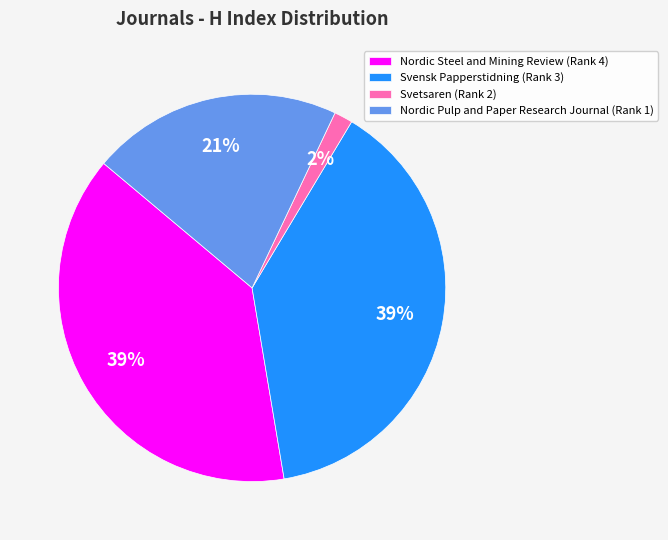

Is the sum of Nordic Steel and Mining Review (Rank 4) and Svetsaren (Rank 2) greater than half?

No